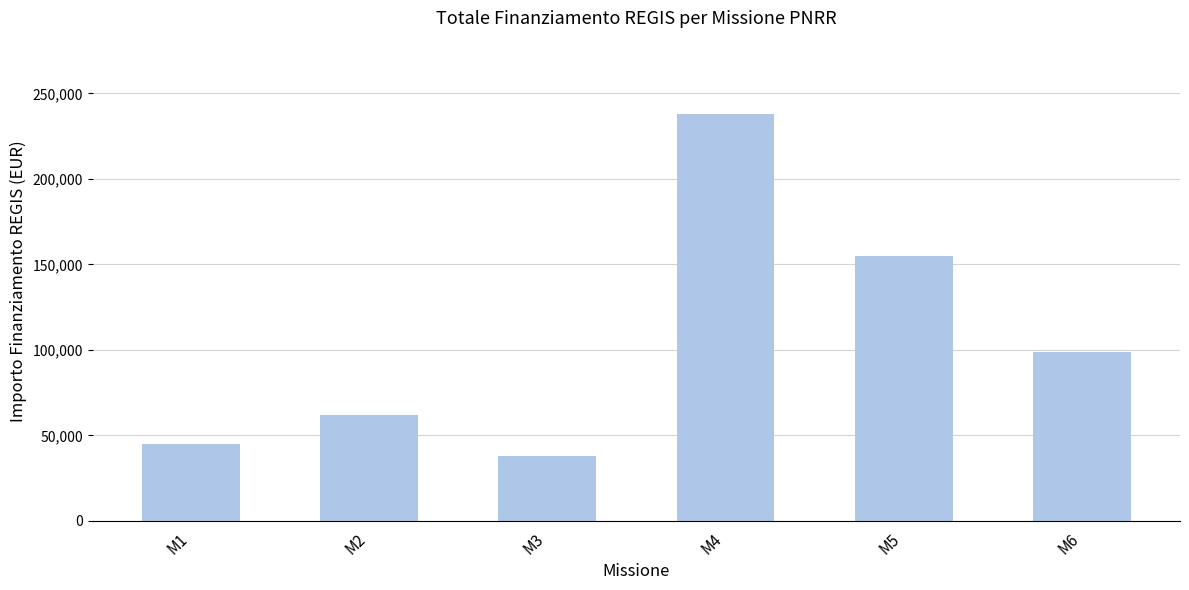

Reading left to right, what are all the values shown in this chart?

M1=45000	M2=62000	M3=38000	M4=238000	M5=155000	M6=99000